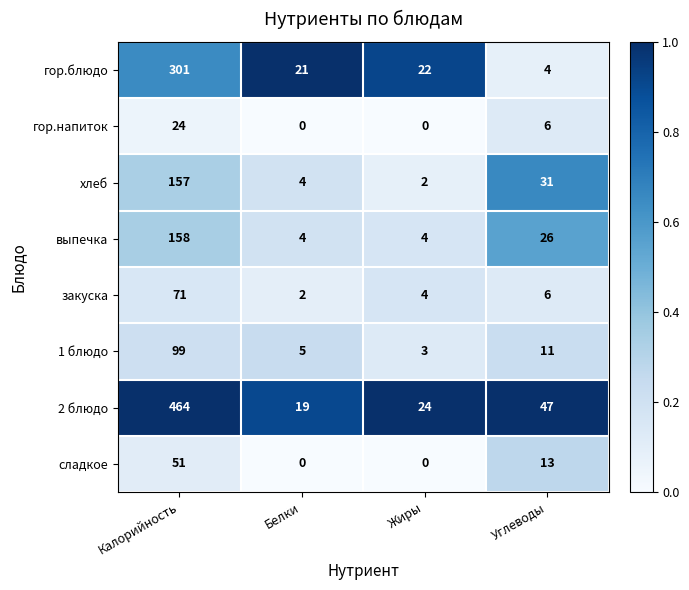

The value of 1 блюдо at Белки is 5. True or false?

True